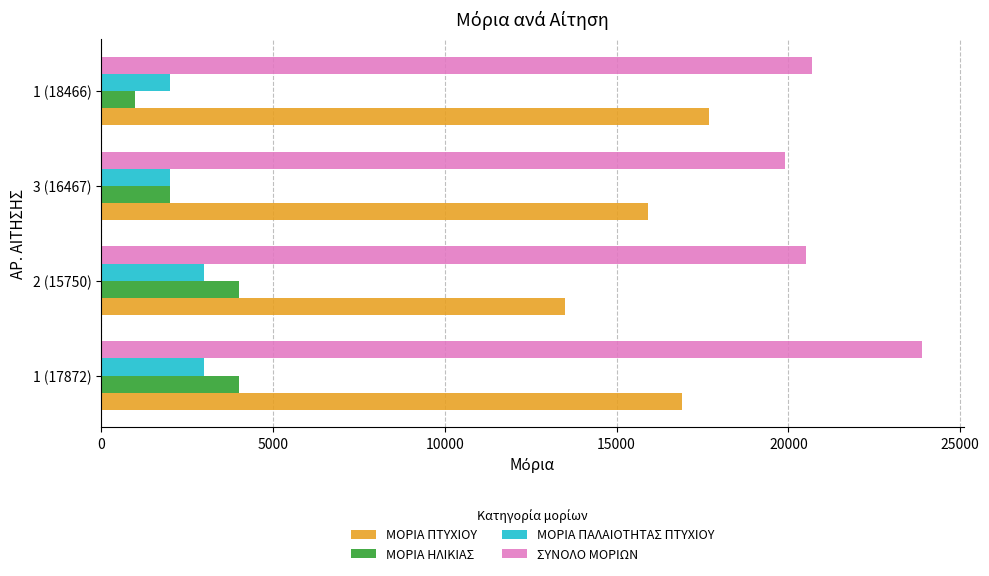

True or false: ΜΟΡΙΑ ΠΤΥΧΙΟΥ has a value of 31263 at 1 (18466).

False